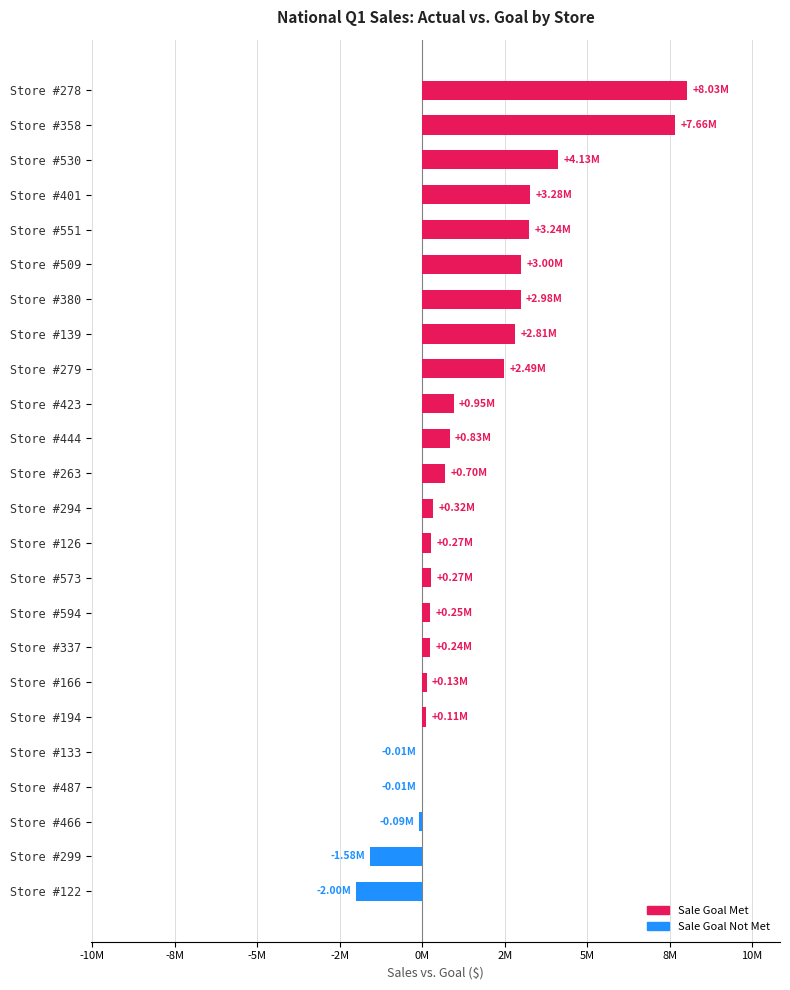

What position from the right is 2?

22